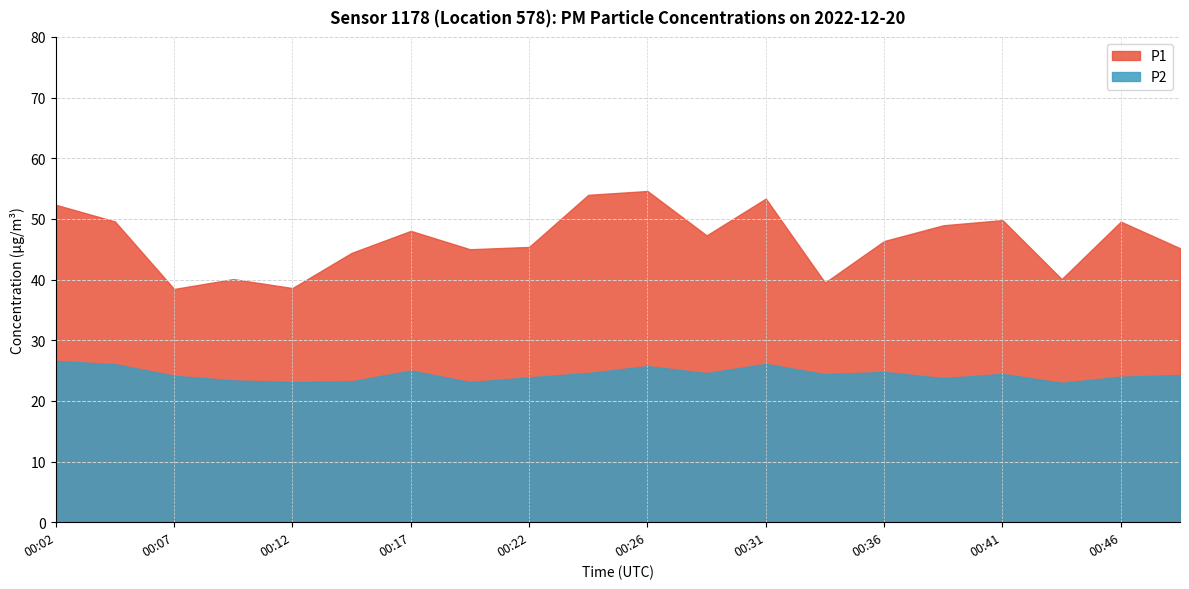

Rank the series at 00:04 from highest to lowest value.

P1, P2